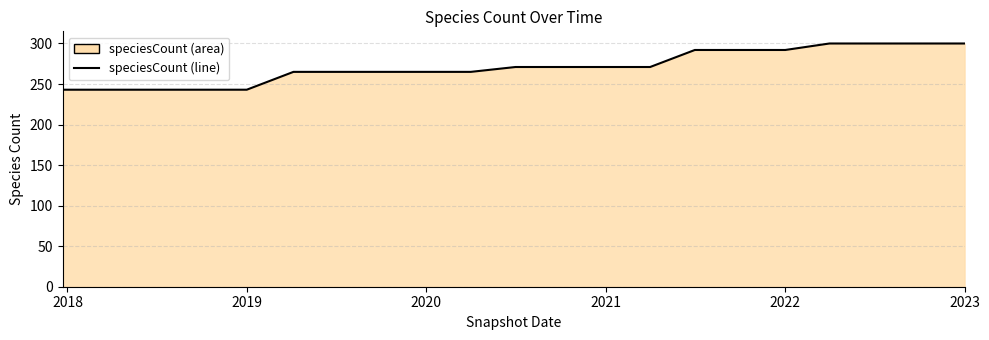

True or false: the data shows 292 at 2022.

True